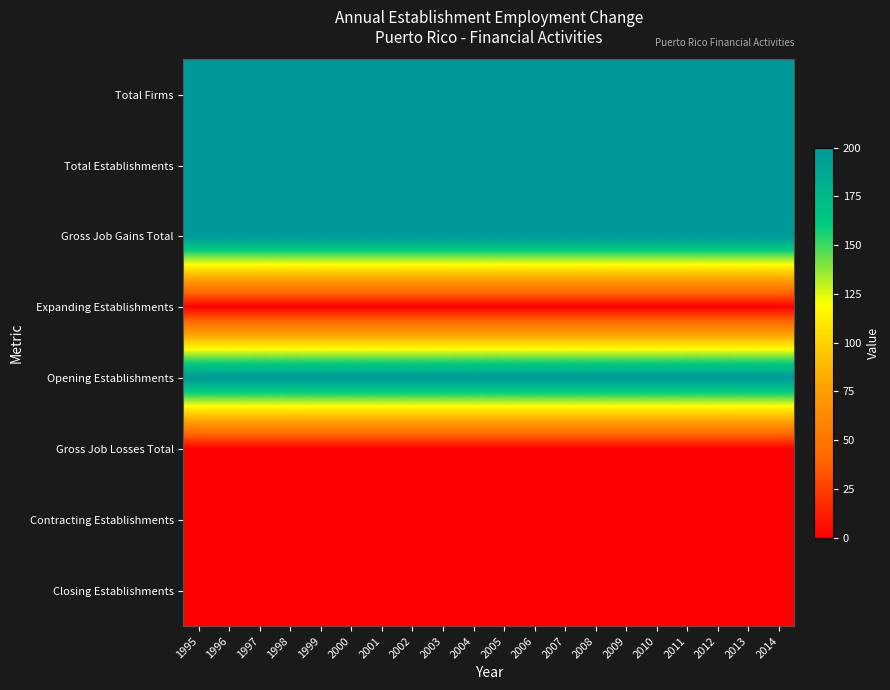

Reading left to right, extract all data points from this chart.

Total Firms: 1995=200	1996=200	1997=200	1998=200	1999=200	2000=200	2001=200	2002=200	2003=200	2004=200	2005=200	2006=200	2007=200	2008=200	2009=200	2010=200	2011=200	2012=200	2013=200	2014=200
Total Establishments: 1995=200	1996=200	1997=200	1998=200	1999=200	2000=200	2001=200	2002=200	2003=200	2004=200	2005=200	2006=200	2007=200	2008=200	2009=200	2010=200	2011=200	2012=200	2013=200	2014=200
Gross Job Gains Total: 1995=200	1996=200	1997=200	1998=200	1999=200	2000=200	2001=200	2002=200	2003=200	2004=200	2005=200	2006=200	2007=200	2008=200	2009=200	2010=200	2011=200	2012=200	2013=200	2014=200
Expanding Establishments: 1995=0	1996=0	1997=0	1998=0	1999=0	2000=0	2001=0	2002=0	2003=0	2004=0	2005=0	2006=0	2007=0	2008=0	2009=0	2010=0	2011=0	2012=0	2013=0	2014=0
Opening Establishments: 1995=200	1996=200	1997=200	1998=200	1999=200	2000=200	2001=200	2002=200	2003=200	2004=200	2005=200	2006=200	2007=200	2008=200	2009=200	2010=200	2011=200	2012=200	2013=200	2014=200
Gross Job Losses Total: 1995=0	1996=0	1997=0	1998=0	1999=0	2000=0	2001=0	2002=0	2003=0	2004=0	2005=0	2006=0	2007=0	2008=0	2009=0	2010=0	2011=0	2012=0	2013=0	2014=0
Contracting Establishments: 1995=0	1996=0	1997=0	1998=0	1999=0	2000=0	2001=0	2002=0	2003=0	2004=0	2005=0	2006=0	2007=0	2008=0	2009=0	2010=0	2011=0	2012=0	2013=0	2014=0
Closing Establishments: 1995=0	1996=0	1997=0	1998=0	1999=0	2000=0	2001=0	2002=0	2003=0	2004=0	2005=0	2006=0	2007=0	2008=0	2009=0	2010=0	2011=0	2012=0	2013=0	2014=0